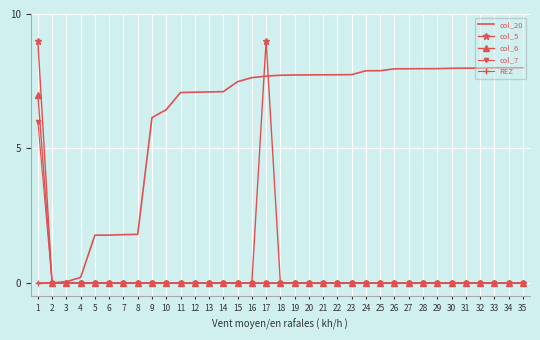

Which series has the largest total across all categories?

col_20